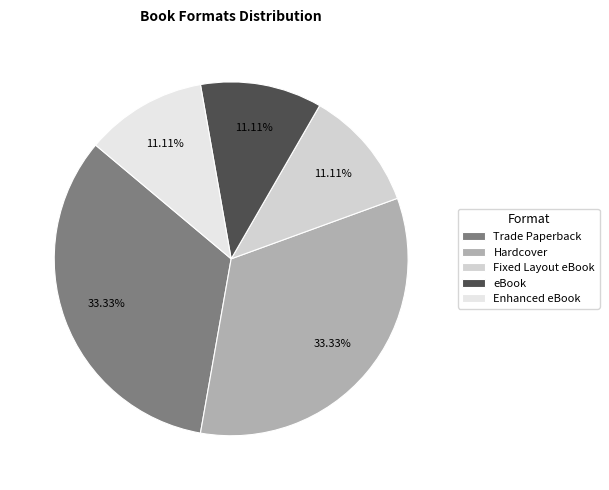

Rank the categories by value from highest to lowest.

Trade Paperback, Hardcover, Fixed Layout eBook, eBook, Enhanced eBook